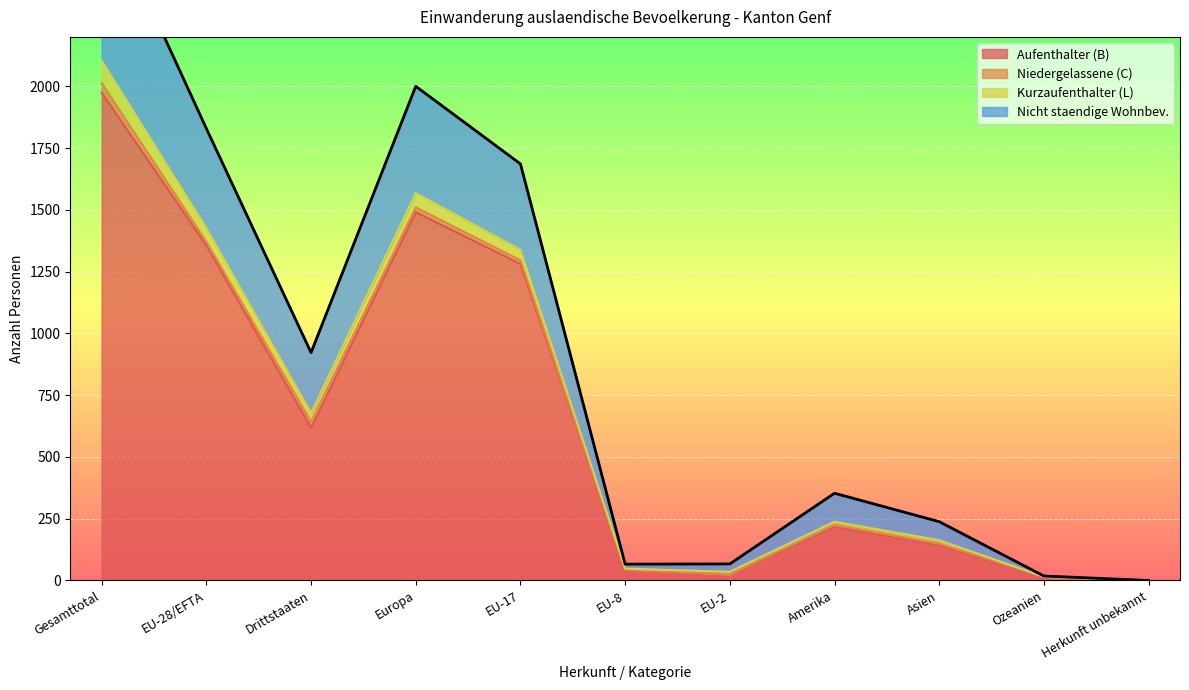

True or false: Nicht staendige Wohnbev. and Kurzaufenthalter (L) intersect in this chart.

False